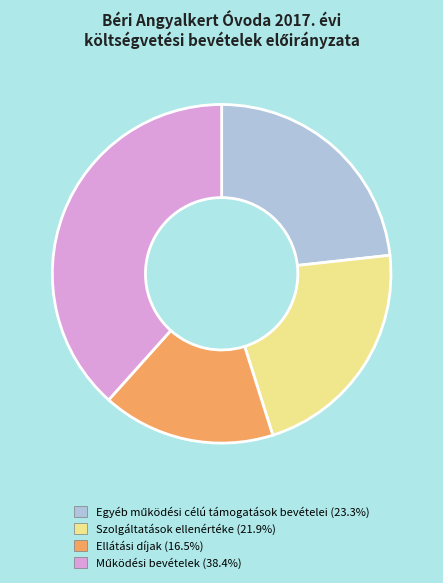

What is the smallest slice in the pie chart?

Ellátási díjak